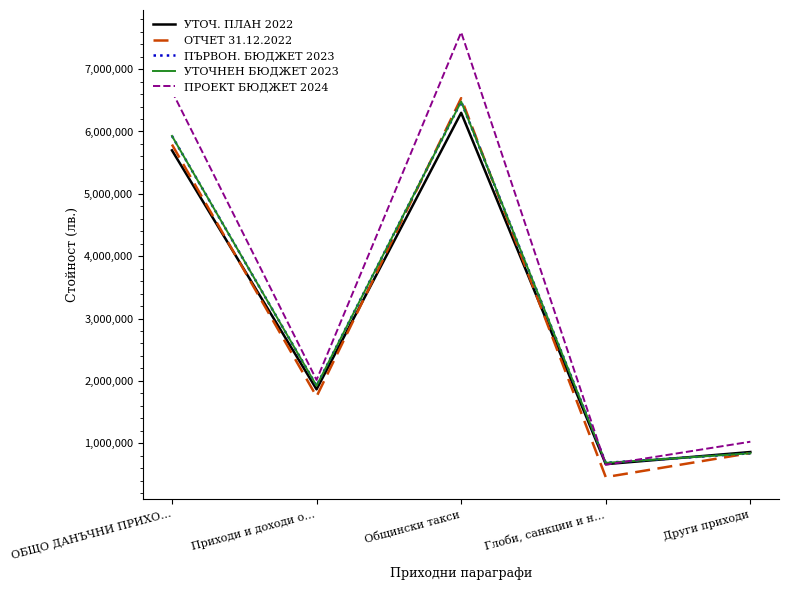

The ПРОЕКТ БЮДЖЕТ 2024 series shows 1024570 at Други приходи. True or false?

True